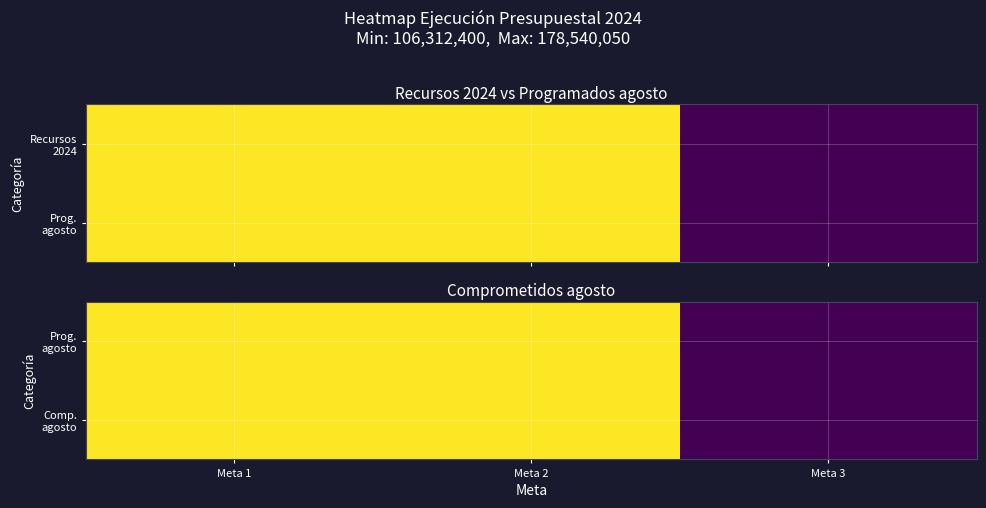

Which category has the lowest value across all series?

Meta 3